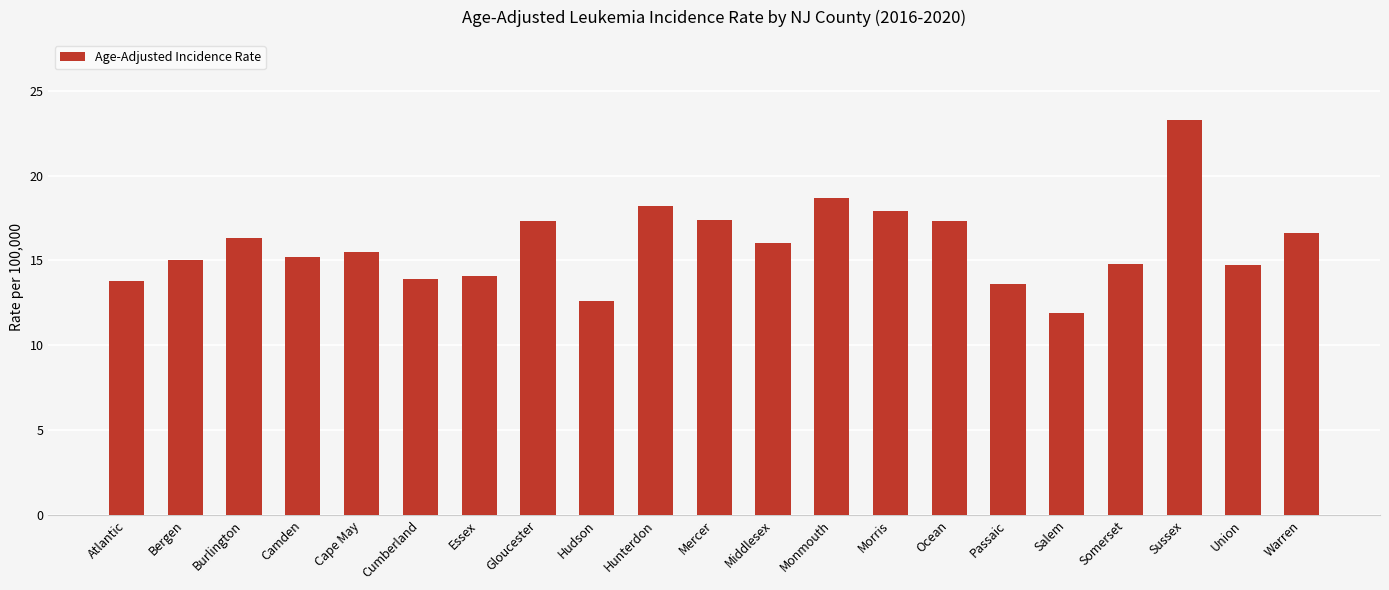

What is the sum of the values at Gloucester and Hunterdon?

35.5